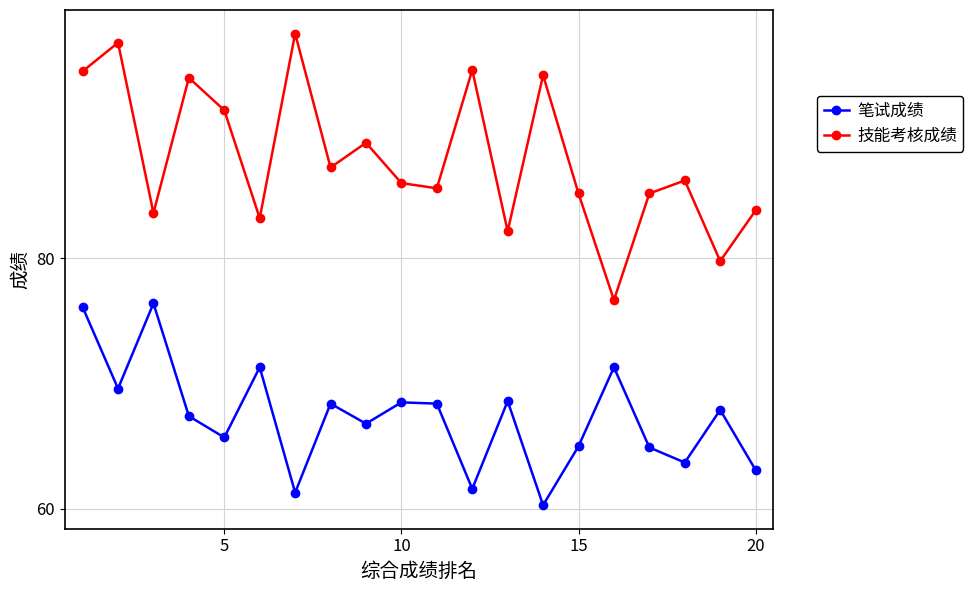

What are all the series names shown in the legend?

笔试成绩, 技能考核成绩